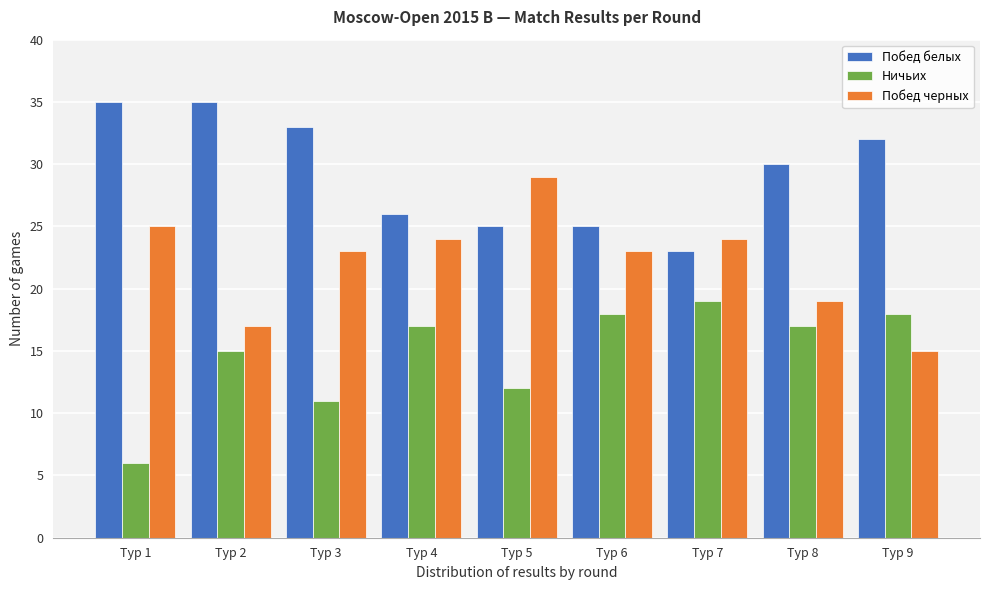

Reading right to left, extract all data points from this chart.

Побед белых: 32	30	23	25	25	26	33	35	35
Ничьих: 18	17	19	18	12	17	11	15	6
Побед черных: 15	19	24	23	29	24	23	17	25